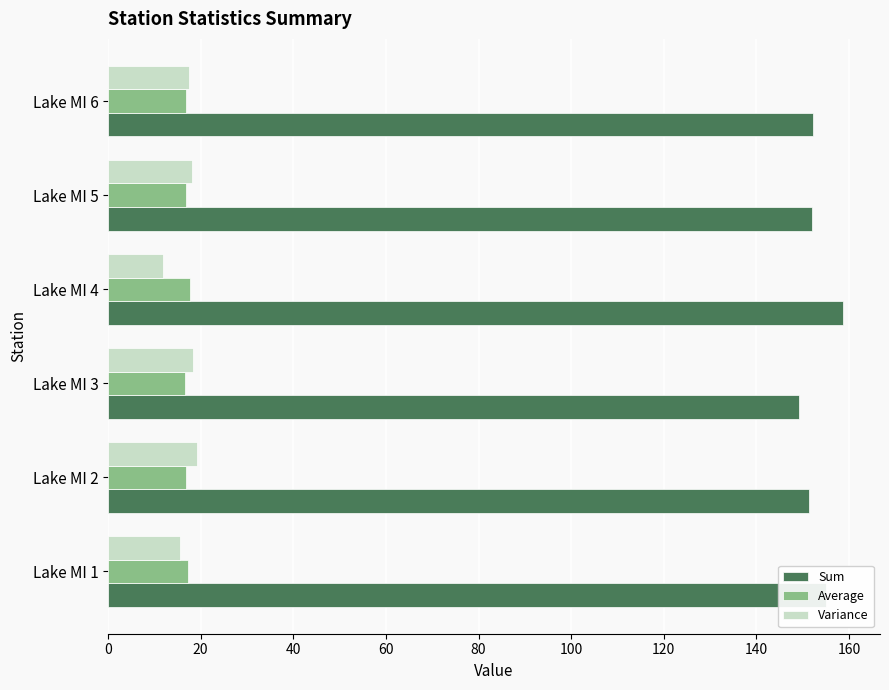

What is the difference between the highest and lowest values at Lake MI 1?

139.5